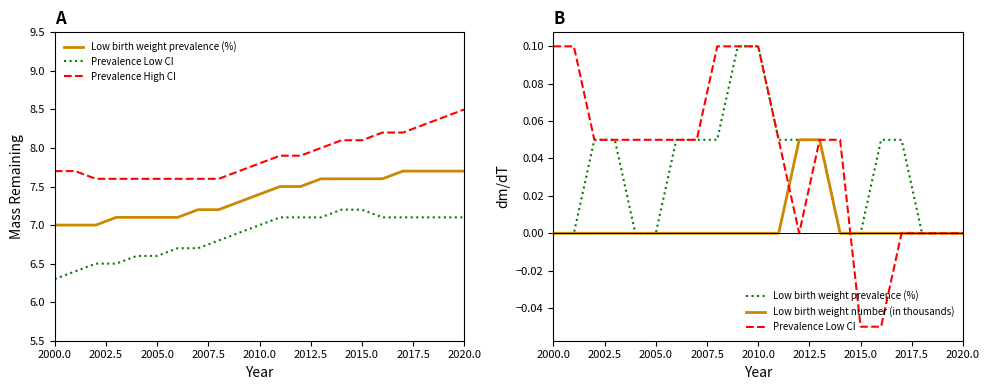

What is the label of the 9th point from the left?

2020.0